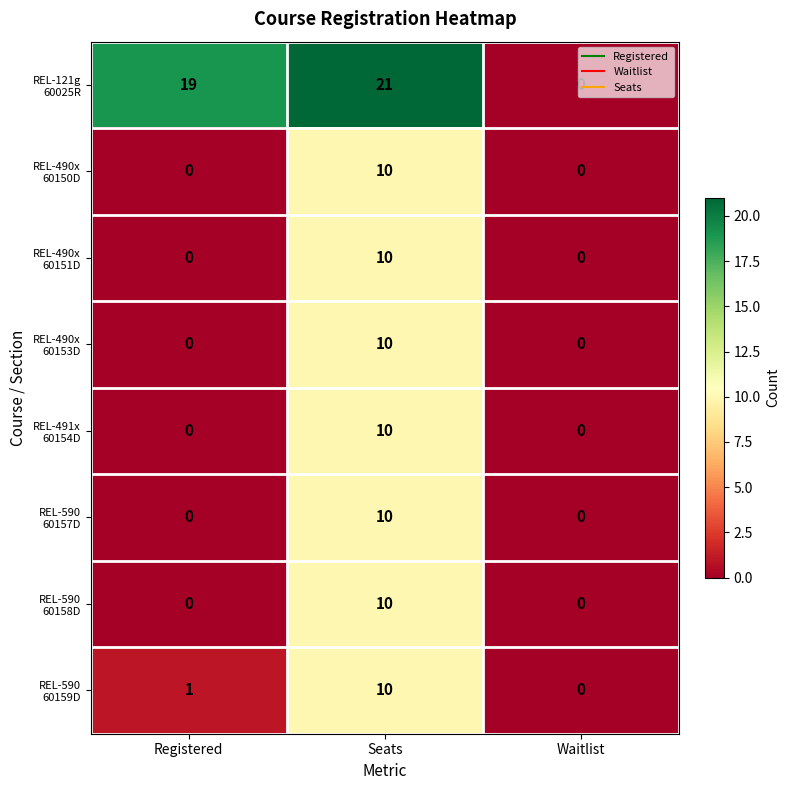

What is the difference between the highest and lowest values at Registered?

19